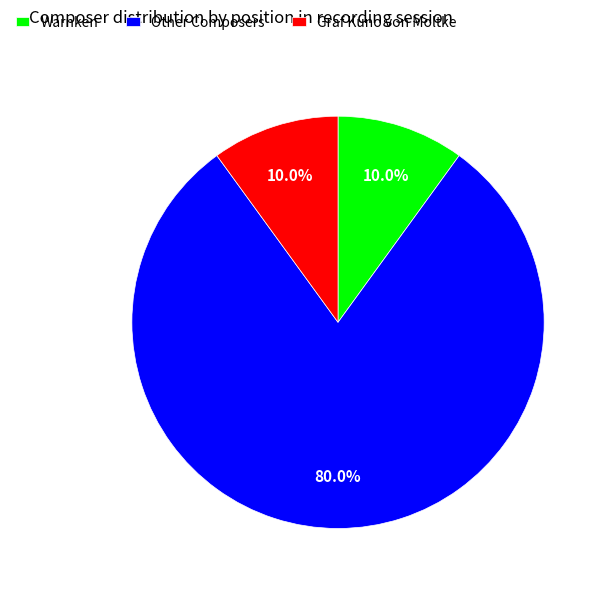

What is the largest slice in the pie chart?

Other Composers